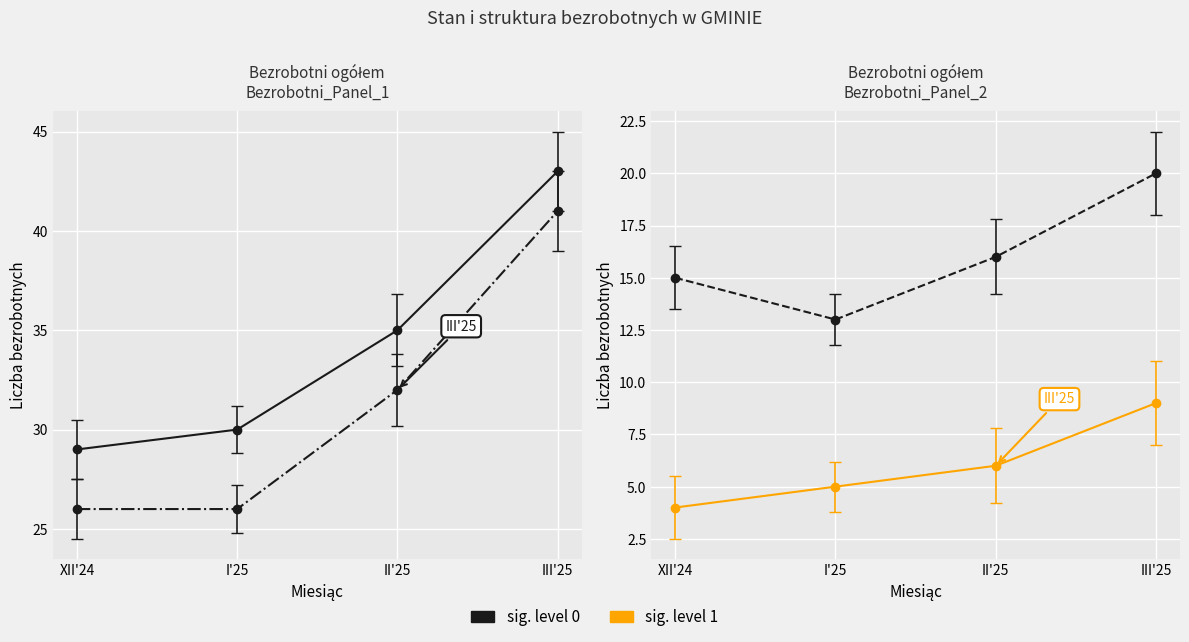

True or false: Liczba bezrobotnych kobiet has a value of 27 at III'25.

False